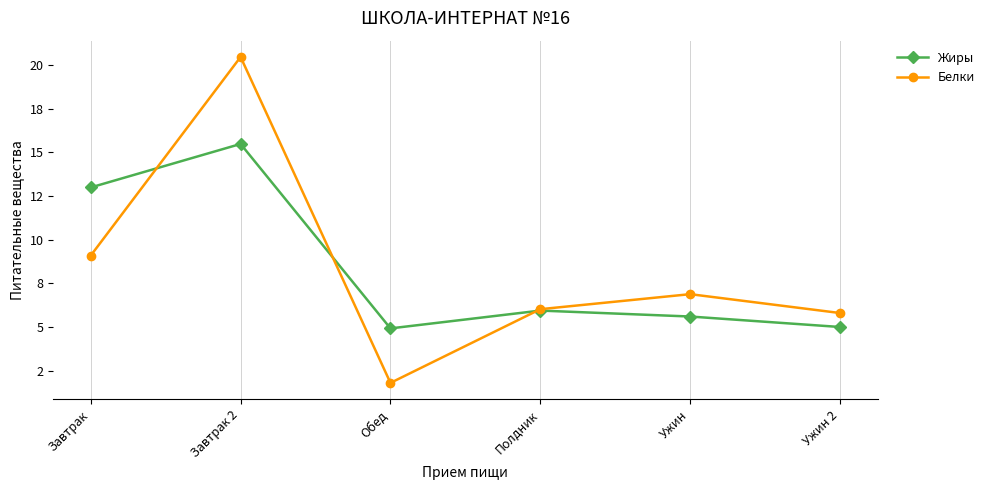

Which has a higher value, Завтрак or Обед?

Завтрак